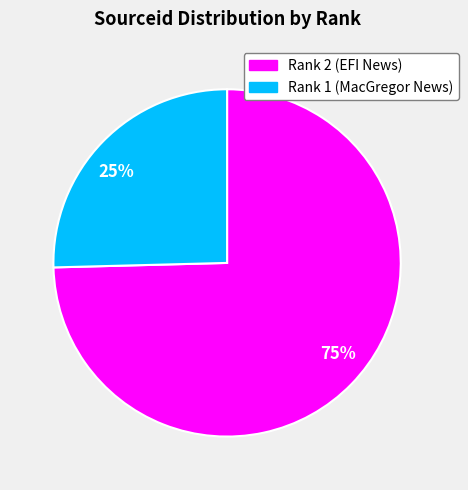

Which has a higher value, Rank 2 (EFI News) or Rank 1 (MacGregor News)?

Rank 2 (EFI News)